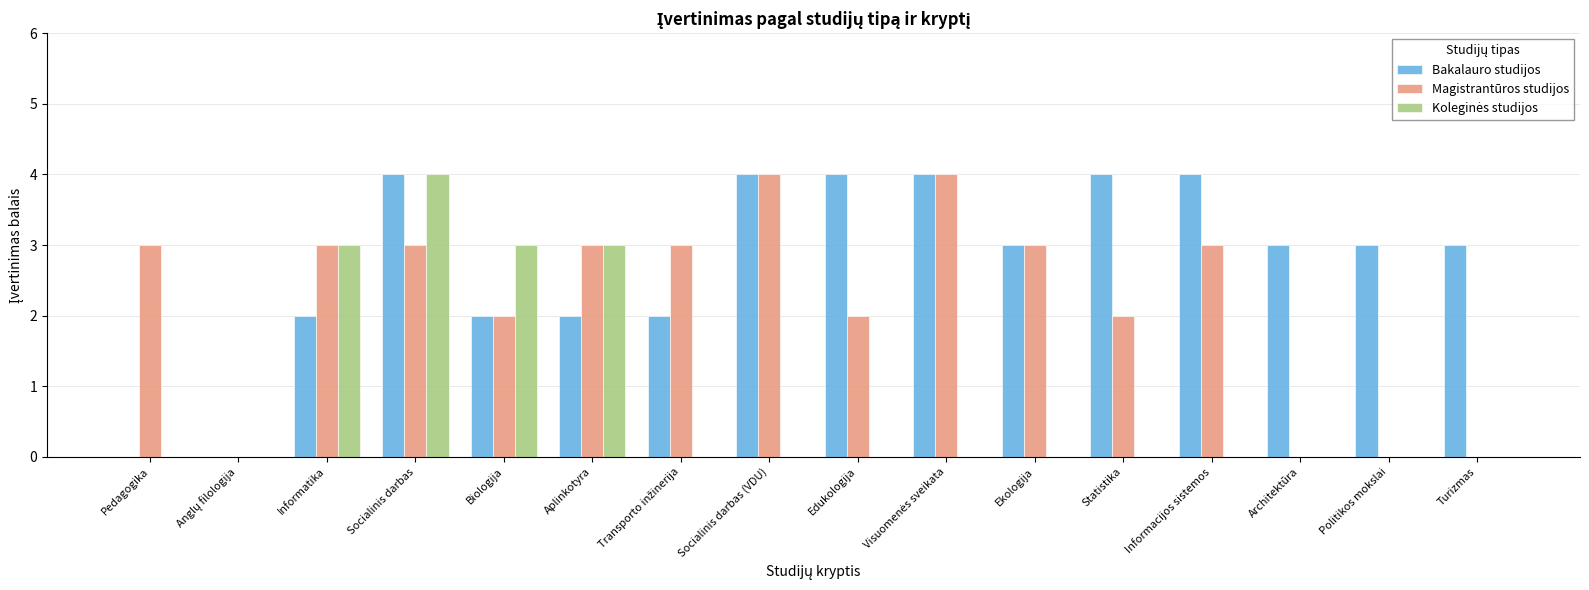

What is the sum of the Bakalauro studijos values at Turizmas and Edukologija?

7